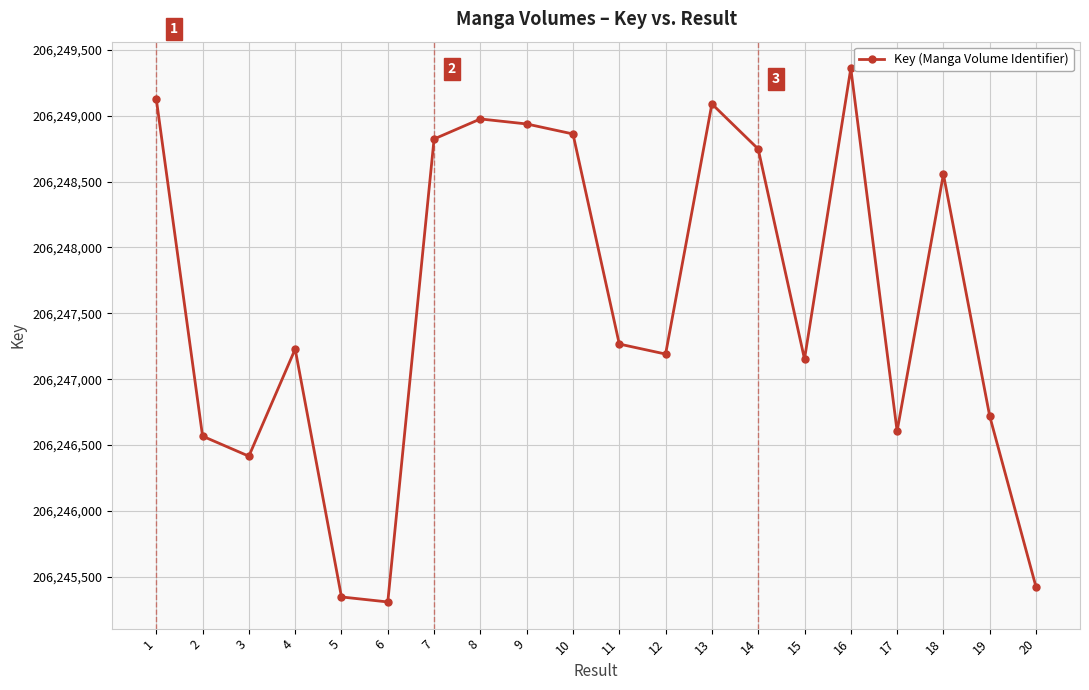

Where is the first local minimum?

3